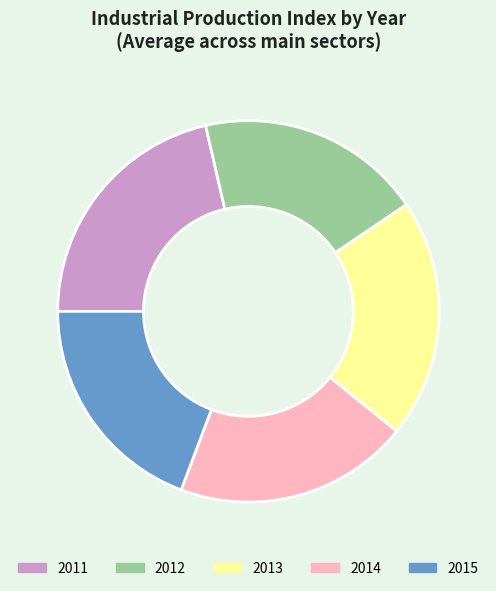

Do 2012 and 2013 together represent more than half of the pie?

No